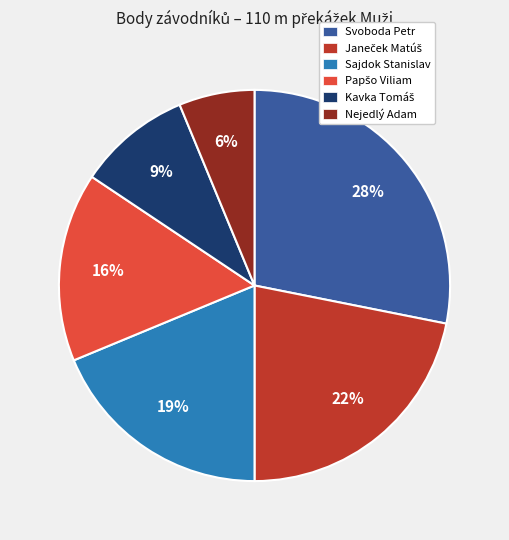

The Sajdok Stanislav slice represents 6% of the pie. True or false?

False